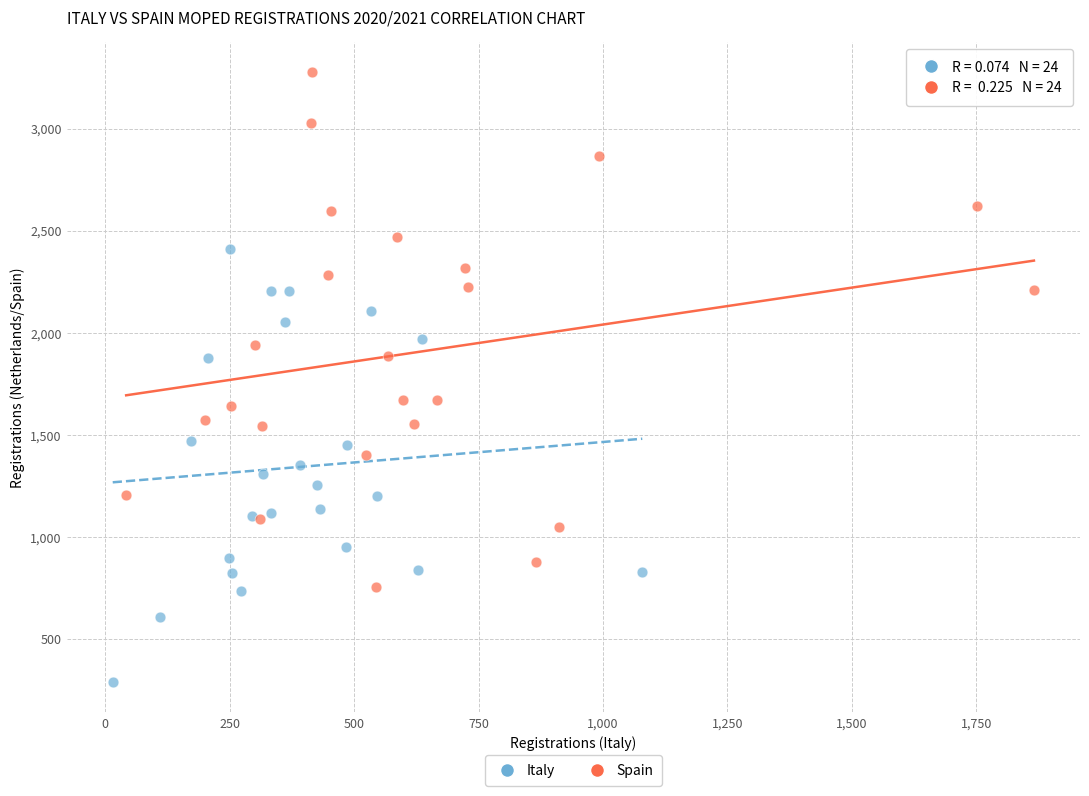

Which series reaches the minimum Y coordinate?

Italy